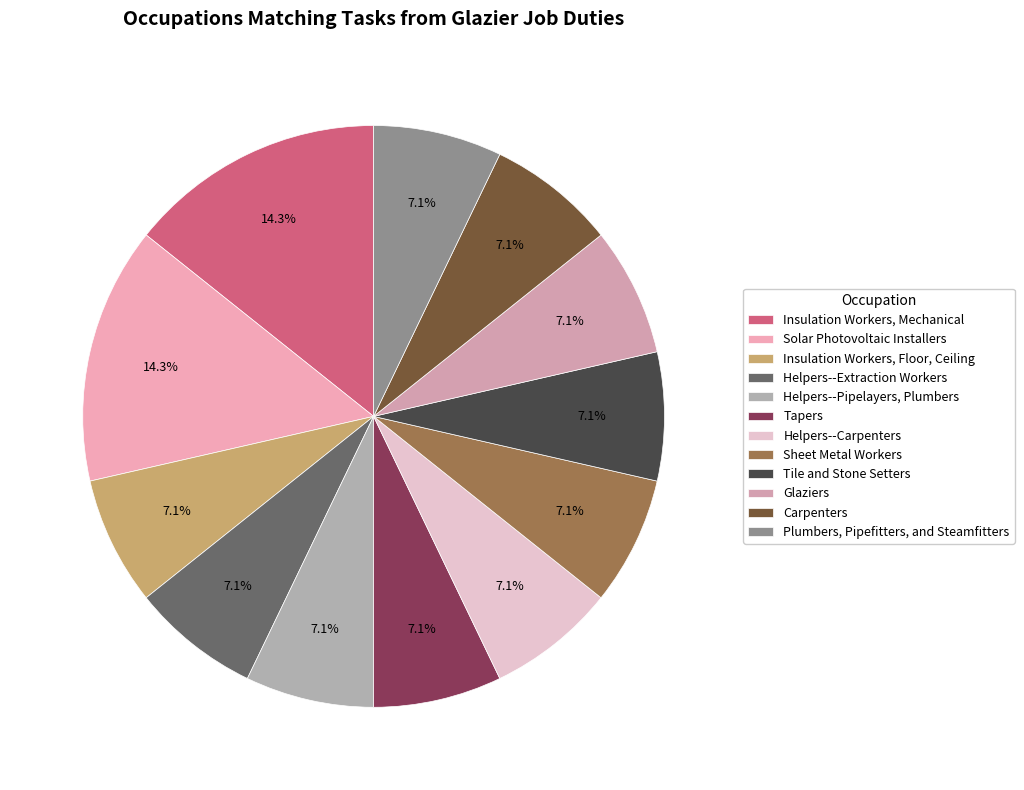

To the nearest percent, what percentage of the pie is Tile and Stone Setters?

7%